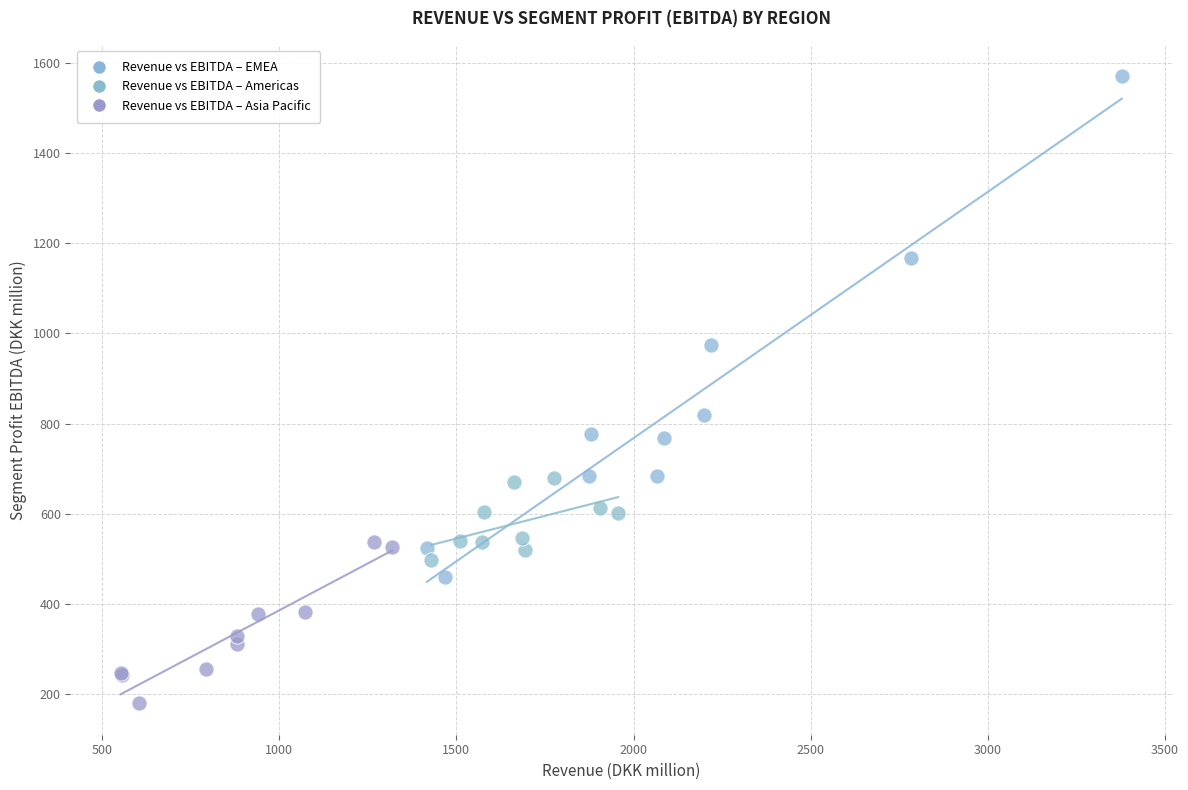

Which series reaches the maximum Y coordinate?

Revenue vs EBITDA – EMEA